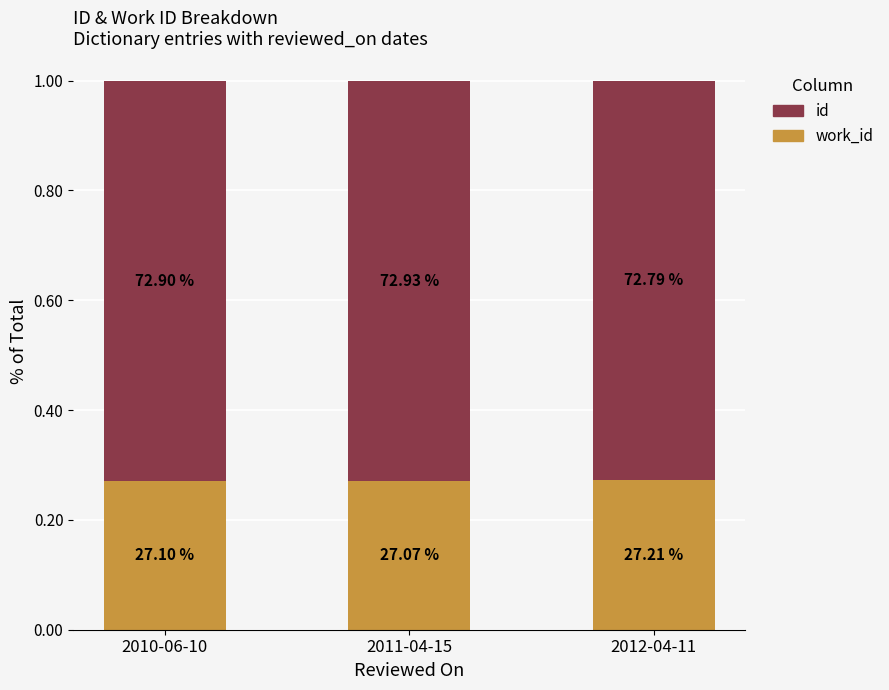

What is the maximum value for id?

0.7